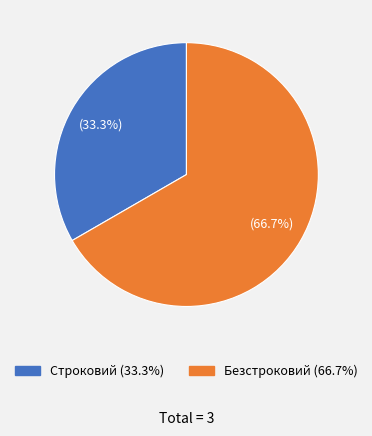

What is the majority slice?

Безстроковий